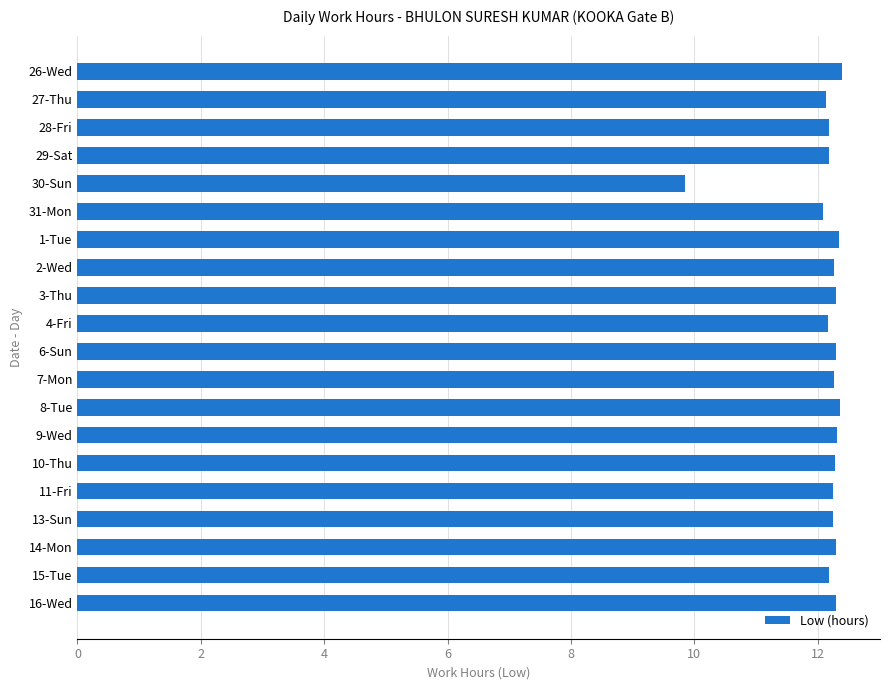

Approximately how many times larger is the value at 10-Thu compared to 27-Thu?

1.0